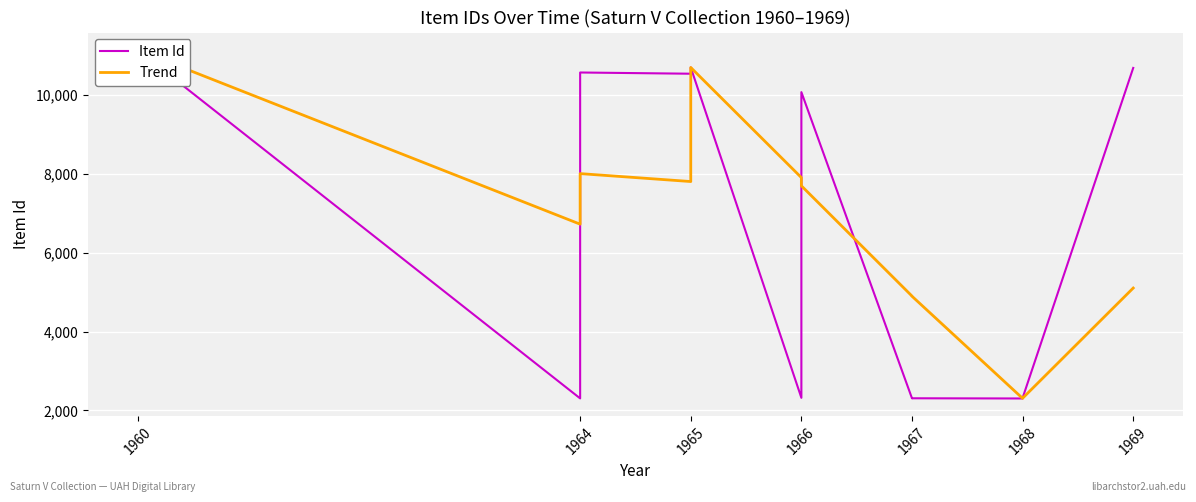

Read the Item Id value at 1960.

11149.0